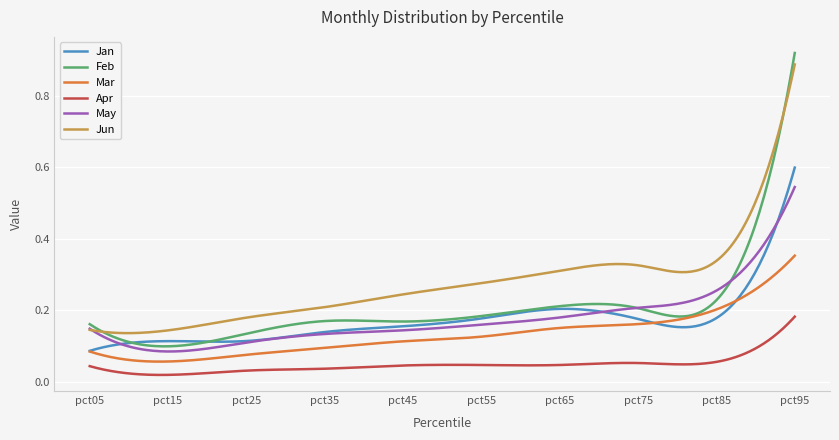

Which series has the largest total across all categories?

Jun